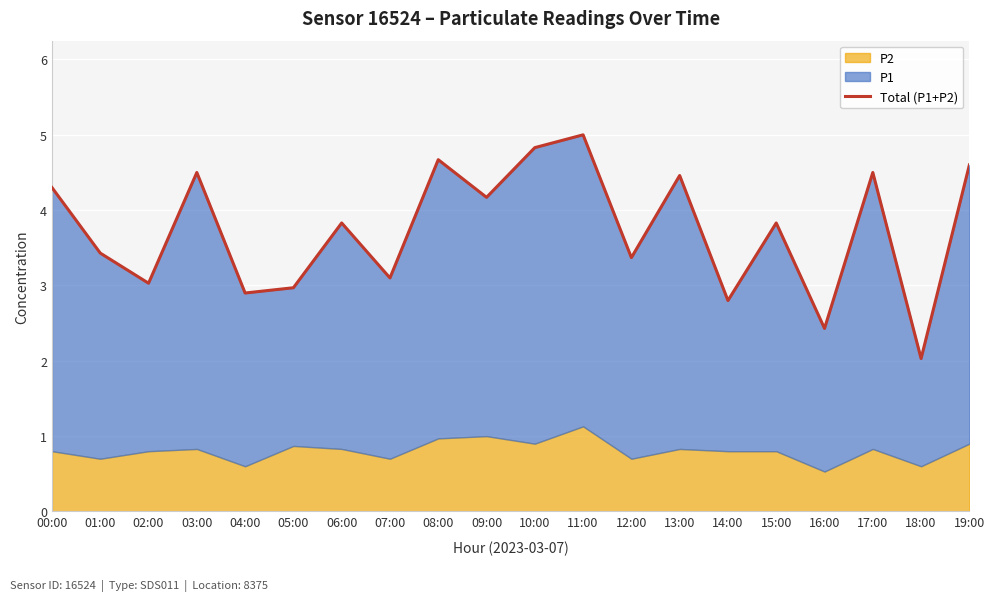

What is the value of the 13th point from the left?

3.4